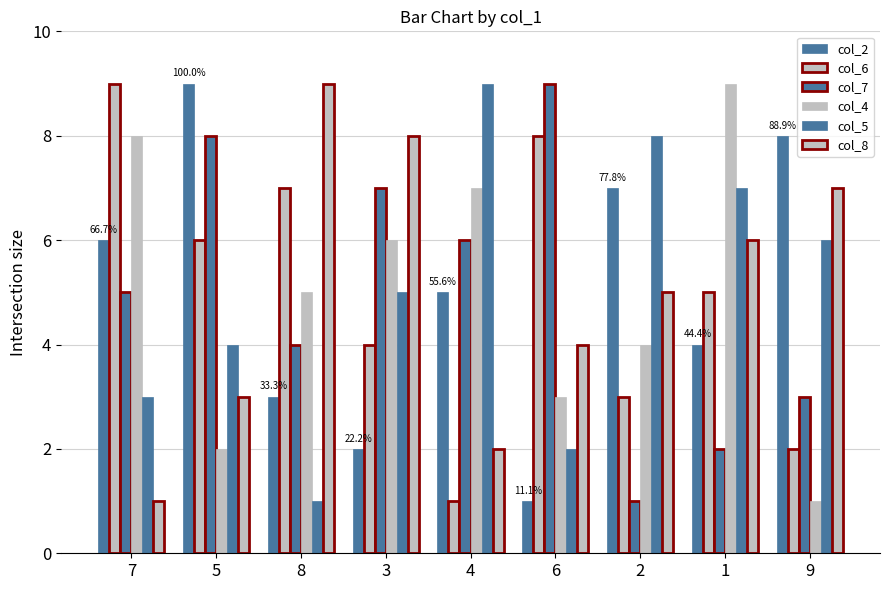

What is the difference between the highest and lowest values at 4?

8